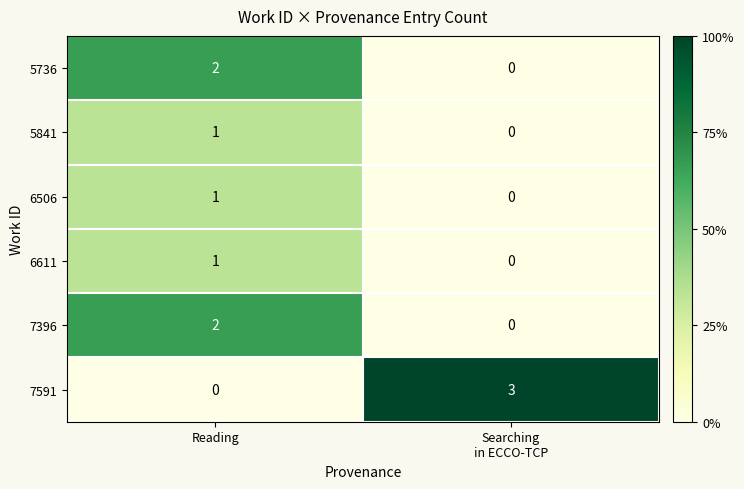

Reading left to right, extract all data points from this chart.

5736: 2	0
5841: 1	0
6506: 1	0
6611: 1	0
7396: 2	0
7591: 0	3